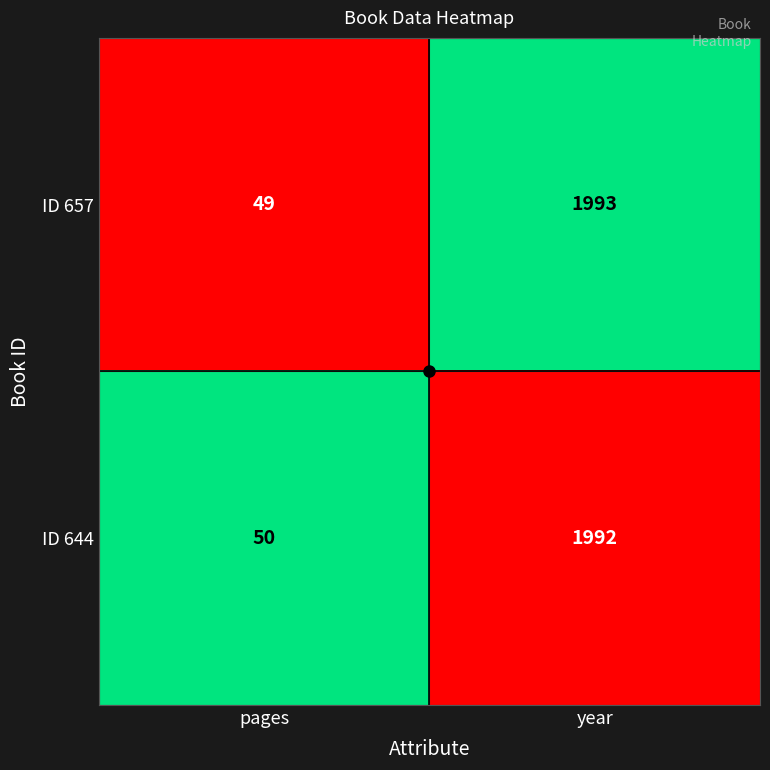

How many data points does each series have?

2